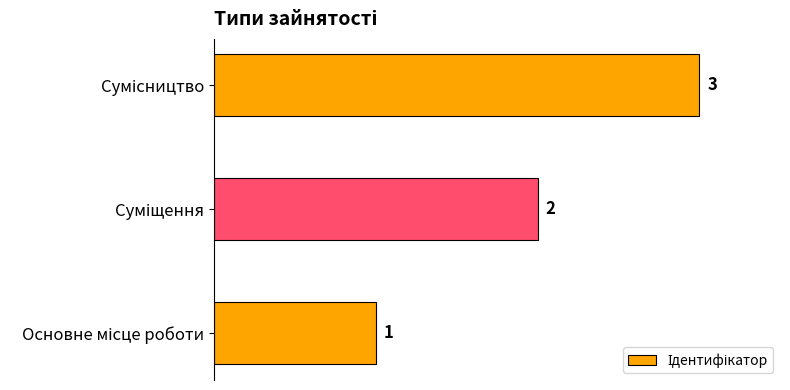

How many values are between 1 and 3?

3